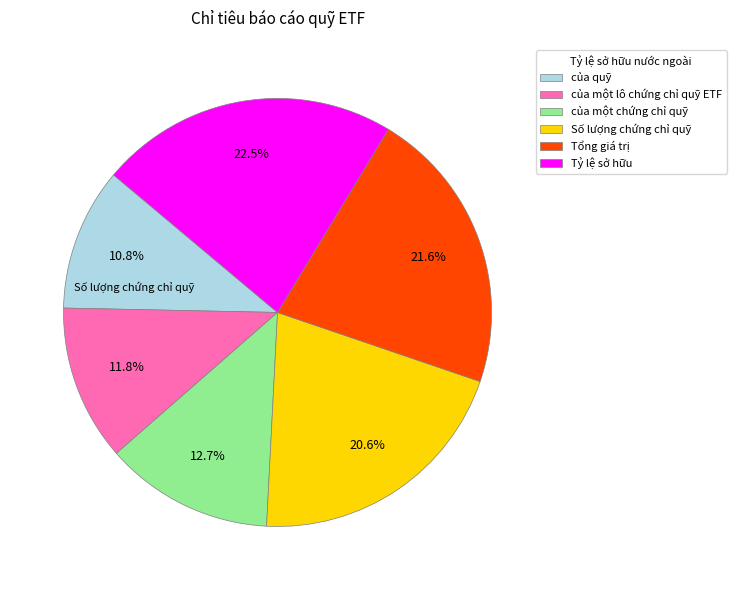

To the nearest percent, what is the combined percentage of Tổng giá trị and Số lượng chứng chỉ quỹ?

42%